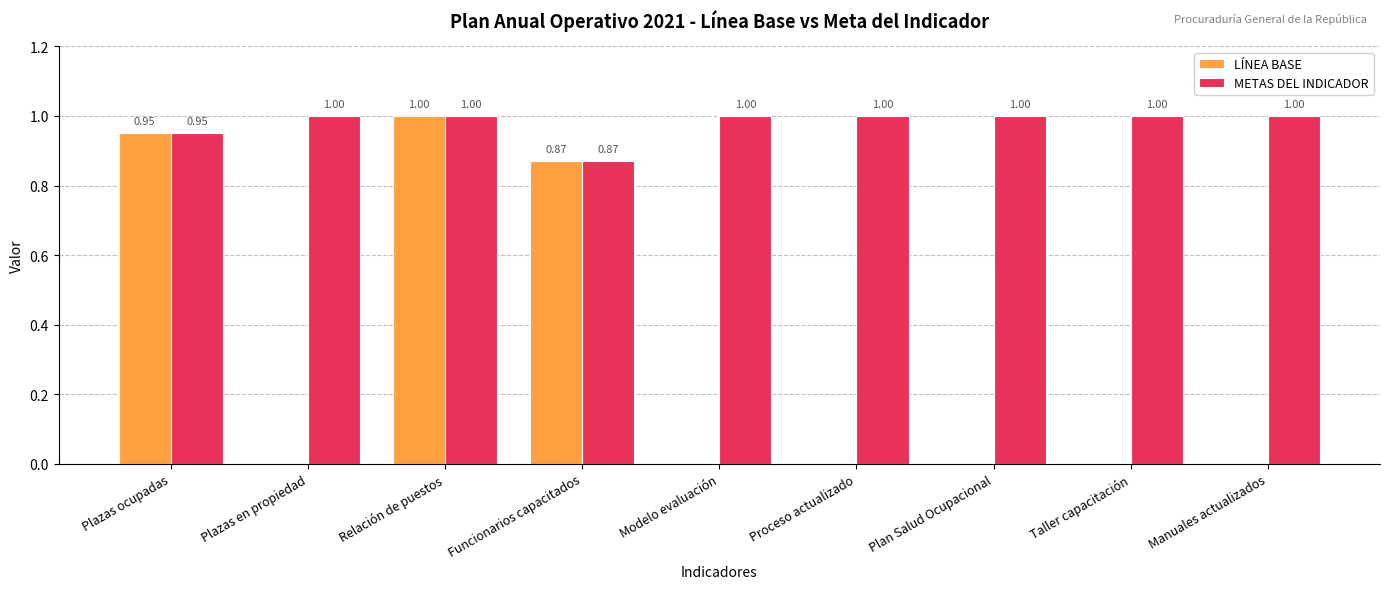

Which series changed the most between Plazas ocupadas and Plazas en propiedad?

LÍNEA BASE